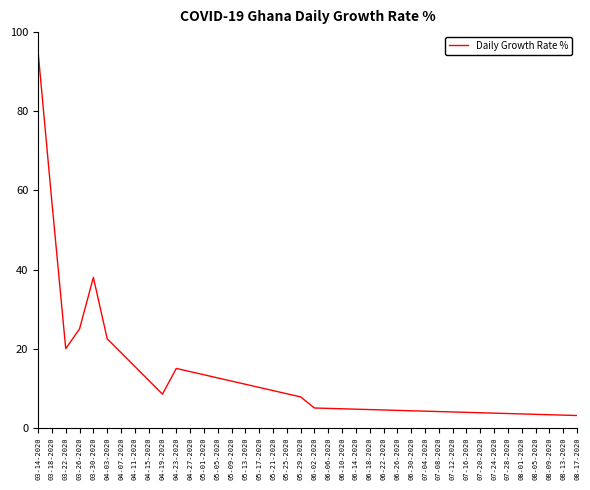

Which label corresponds to the largest value in the chart?

03-14-2020